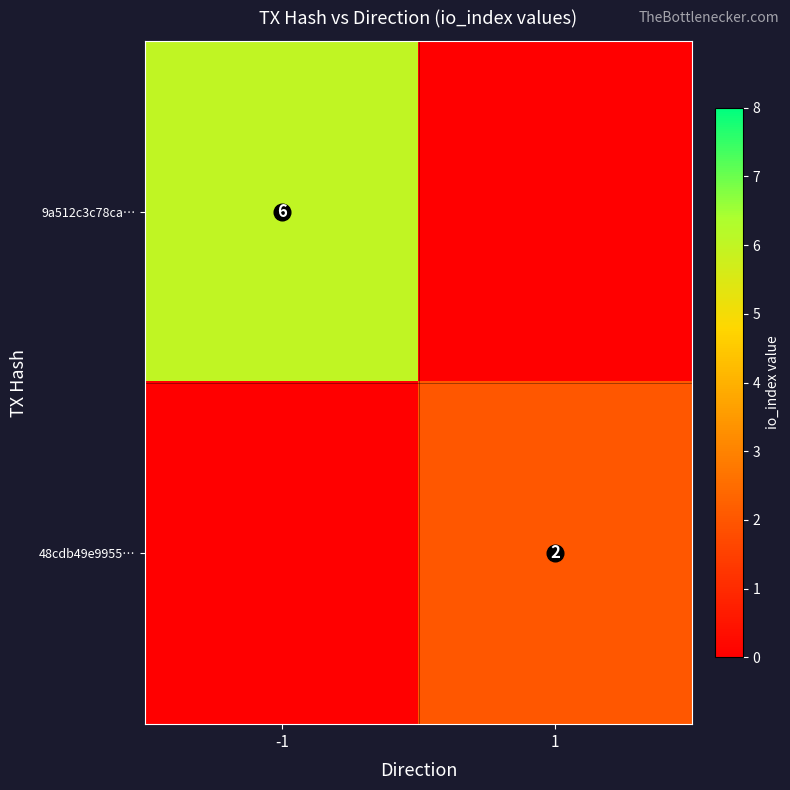

The 9a512c3c78ca… series shows 6 at -1. True or false?

True